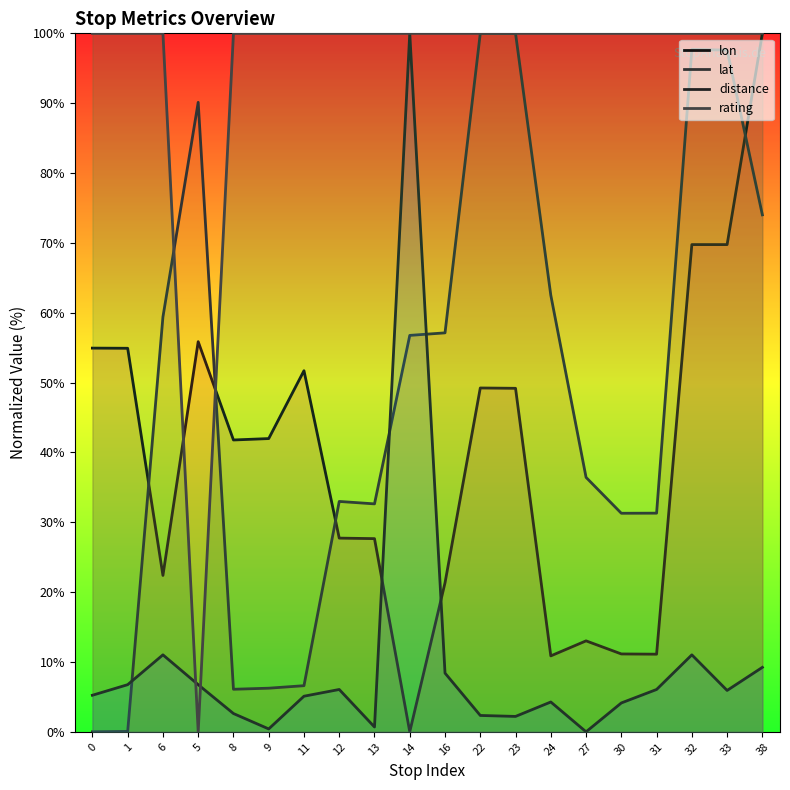

What is the label of the 13th point from the right?

12